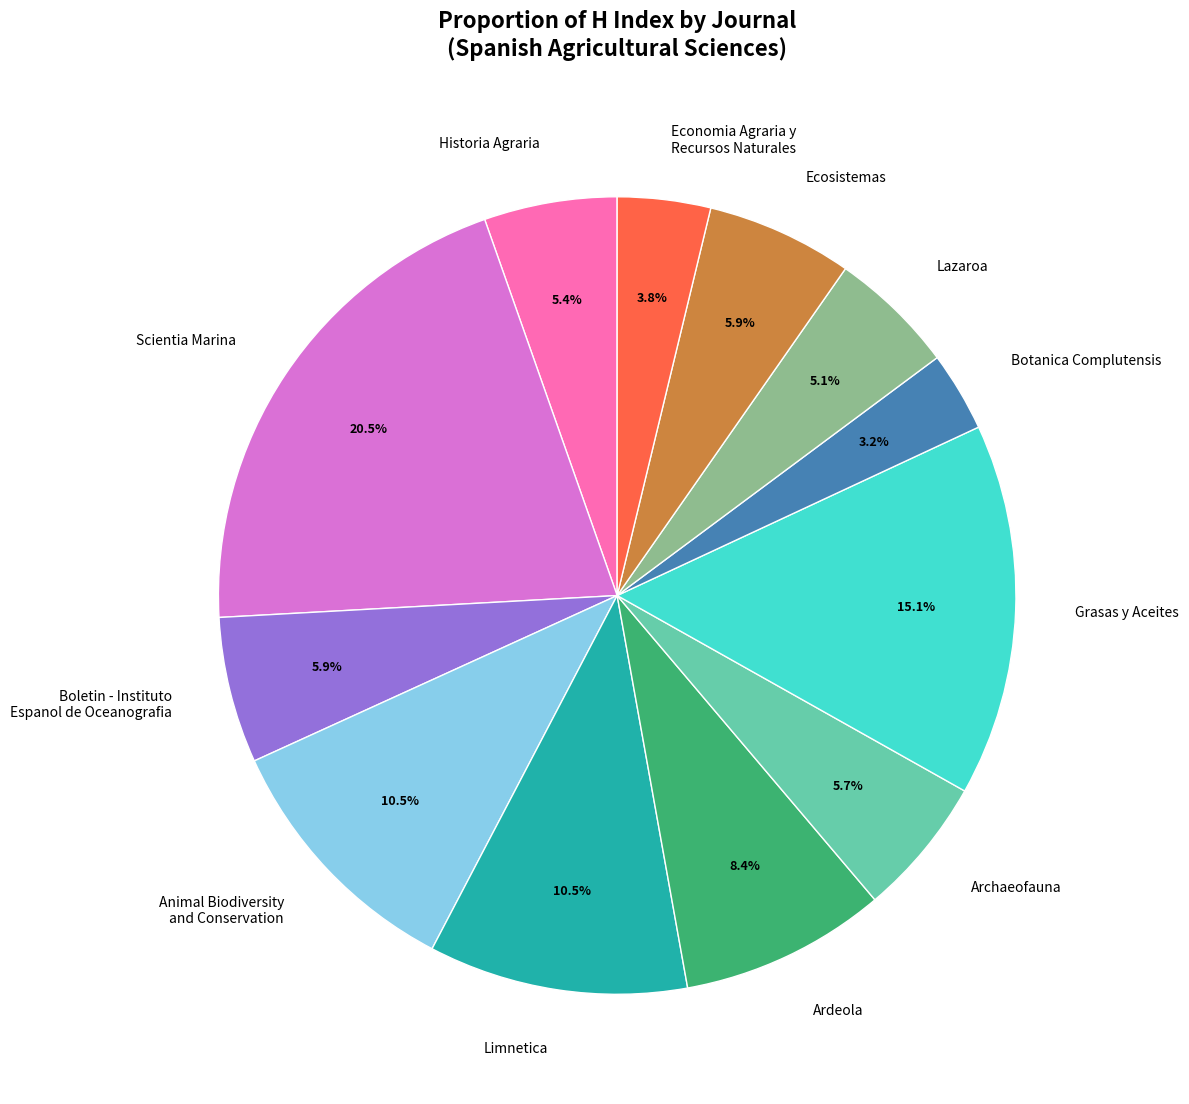

To the nearest percent, what is the average slice percentage?

8%